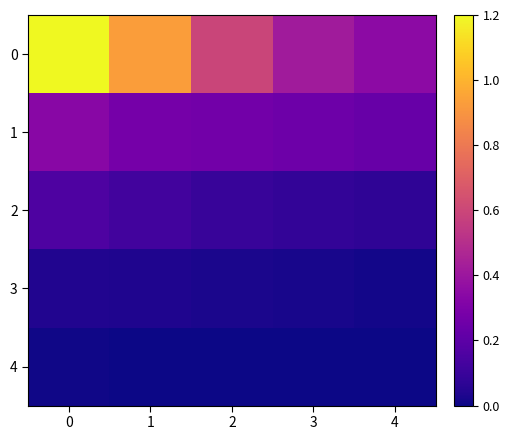

Reading right to left, extract all data points from this chart.

0: 4=0.3	3=0.4	2=0.6	1=0.9	0=1.2
1: 4=0.2	3=0.2	2=0.3	1=0.3	0=0.3
2: 4=0.1	3=0.1	2=0.1	1=0.1	0=0.2
3: 4=0.0	3=0.0	2=0.0	1=0.0	0=0.0
4: 4=0.0	3=0.0	2=0.0	1=0.0	0=0.0